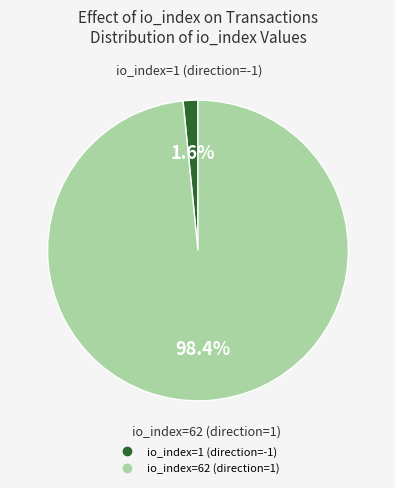

How many slices are in this pie chart?

2